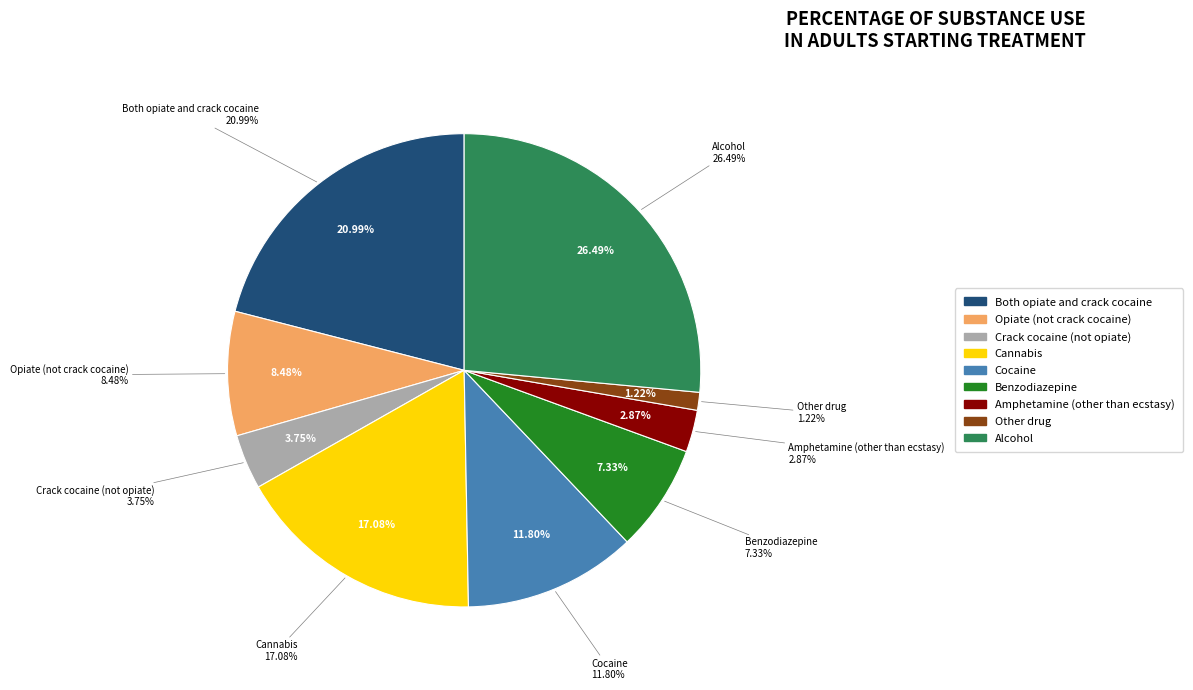

Is it true that Other drug is 1% of the pie?

True